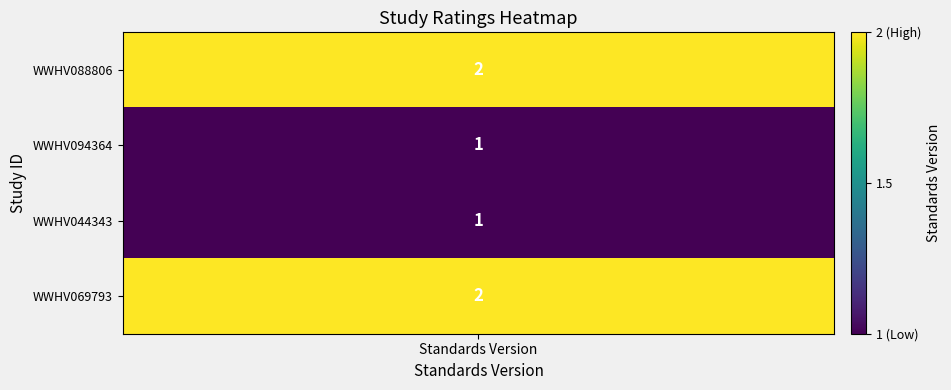

How many values are between 1 and 2?

4